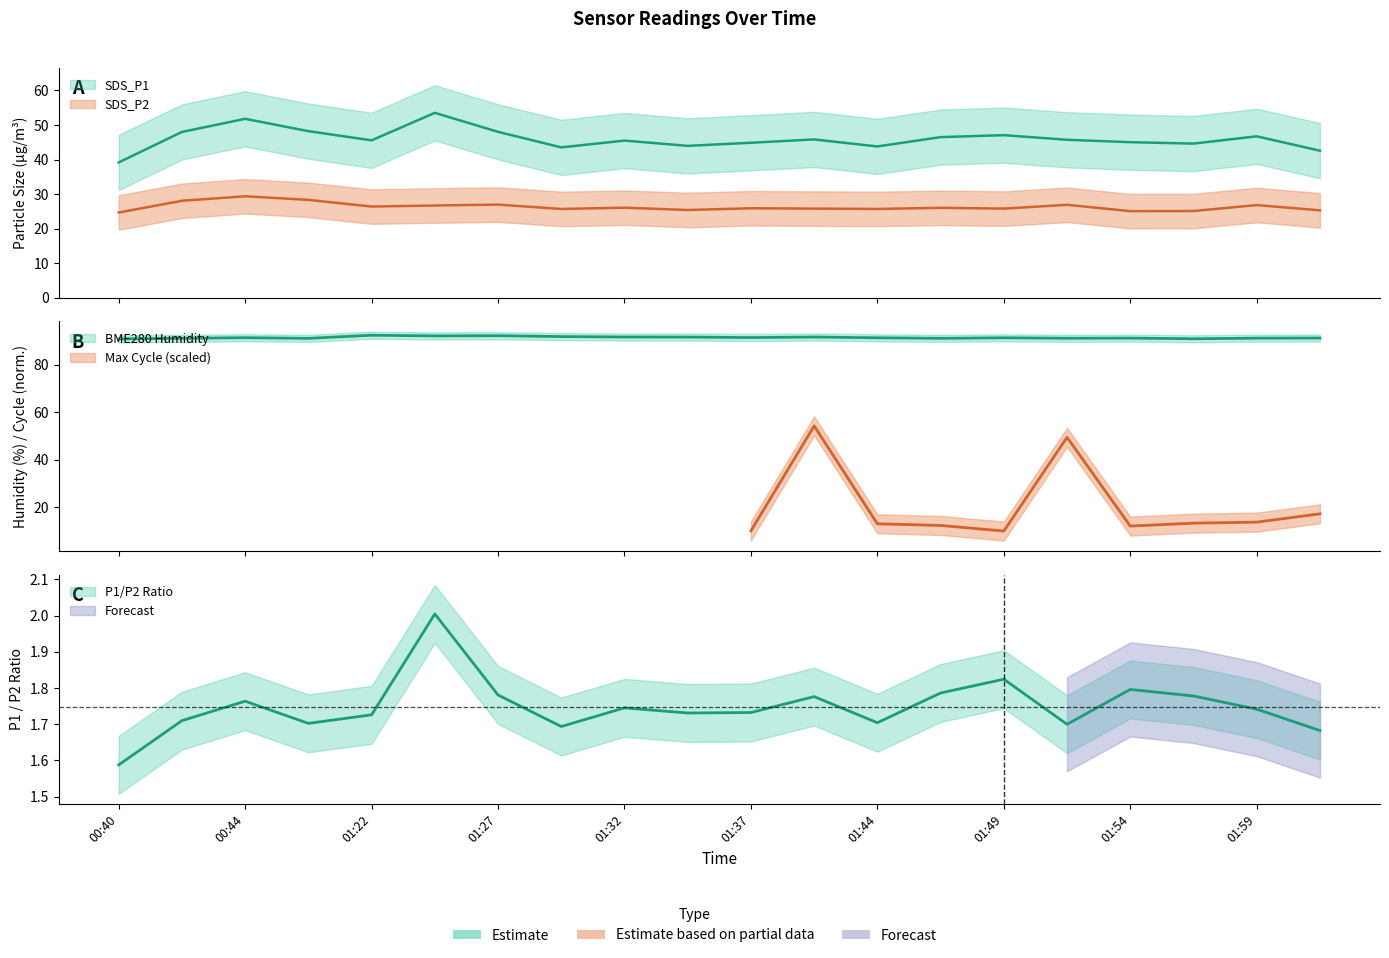

Which series changed the most between 00:42 and 01:47?

SDS_P2